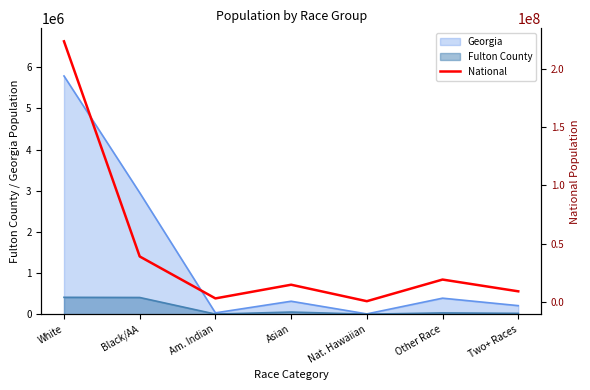

What is the maximum value for Fulton County?

409697